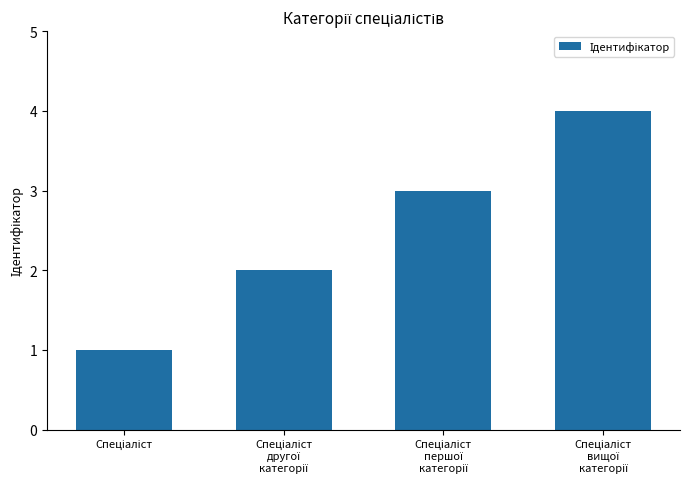

What is the difference between the maximum and minimum values?

3